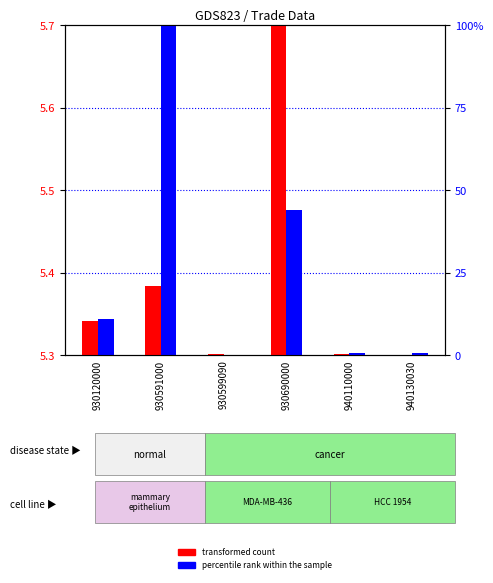

How many bars are there in each group?

2